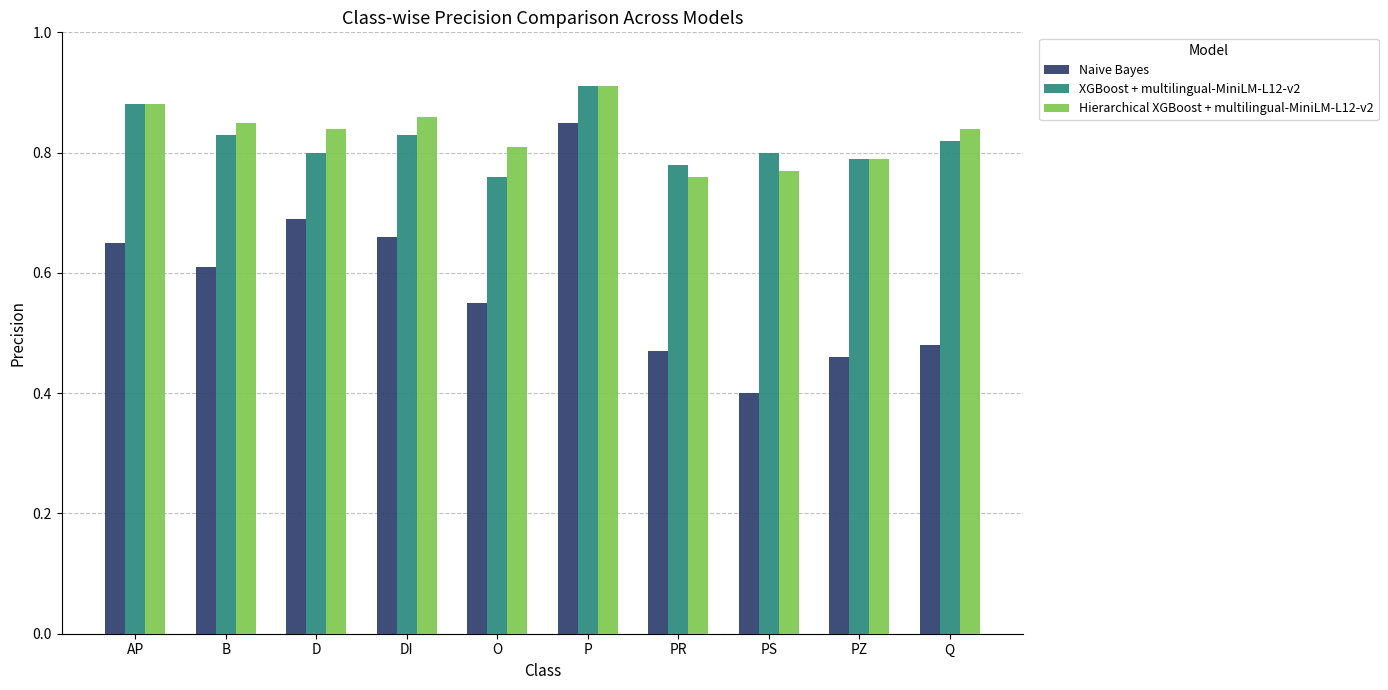

Which label corresponds to the smallest value in the chart?

PS